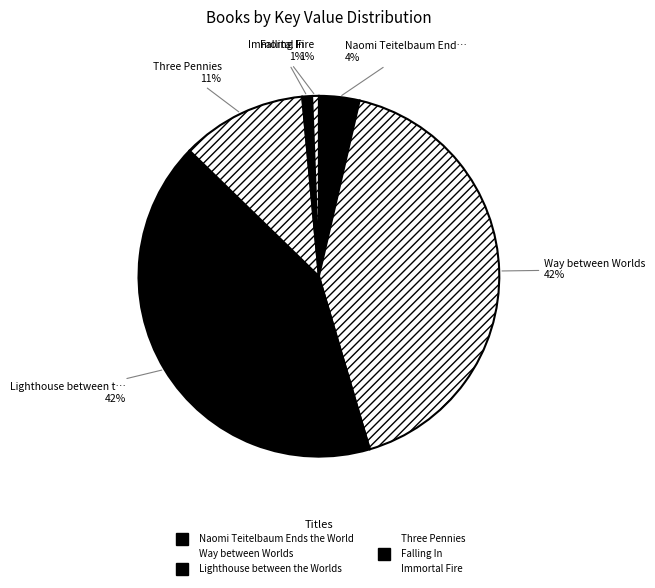

Rank the categories by value from lowest to highest.

Immortal Fire, Falling In, Naomi Teitelbaum Ends the World, Three Pennies, Lighthouse between the Worlds, Way between Worlds